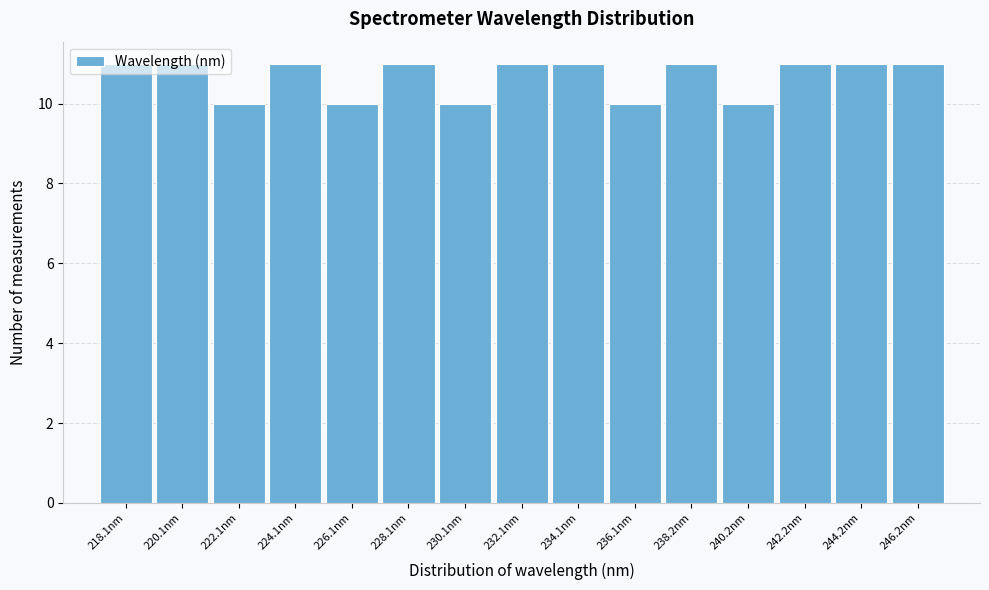

What is the sum of the values at 246.2nm and 238.2nm?

22